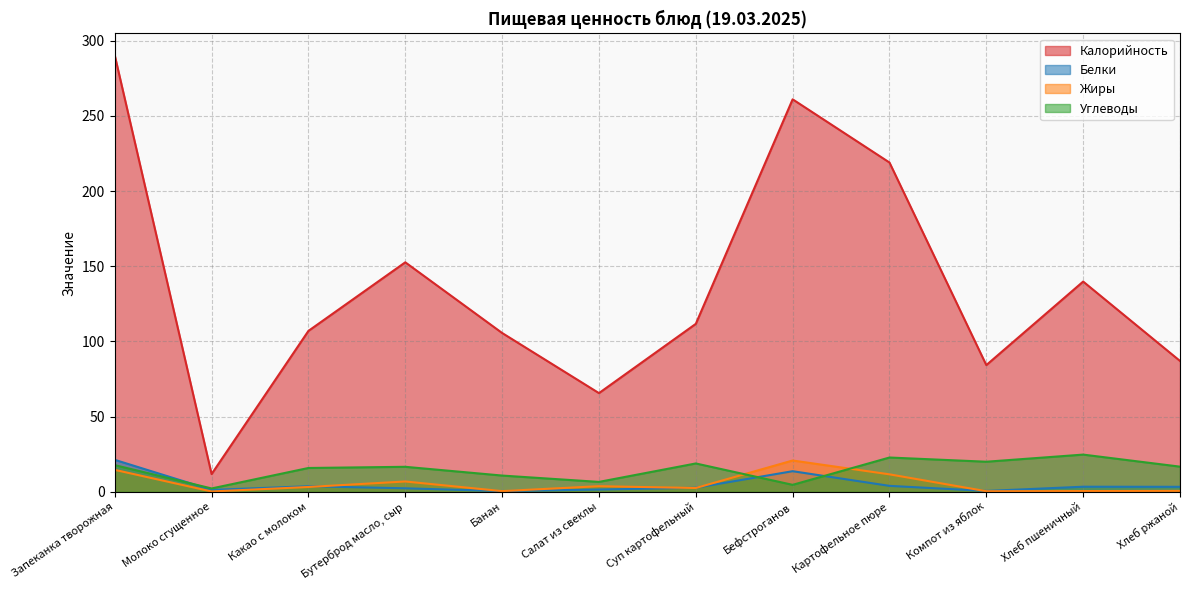

How many data points in Белки are less than 3?

6